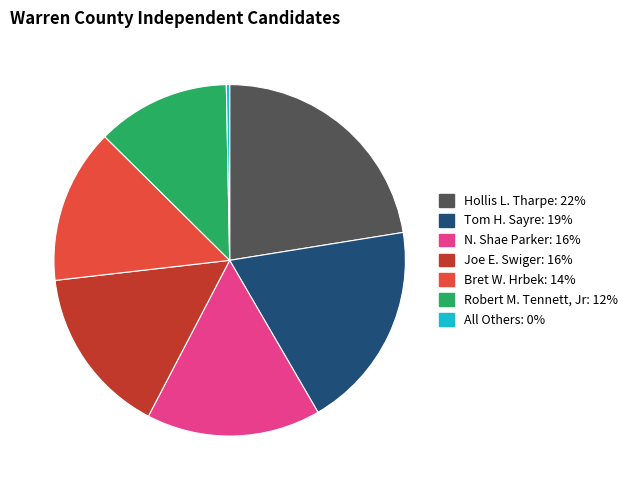

True or false: Bret W. Hrbek accounts for 6% of the total.

False